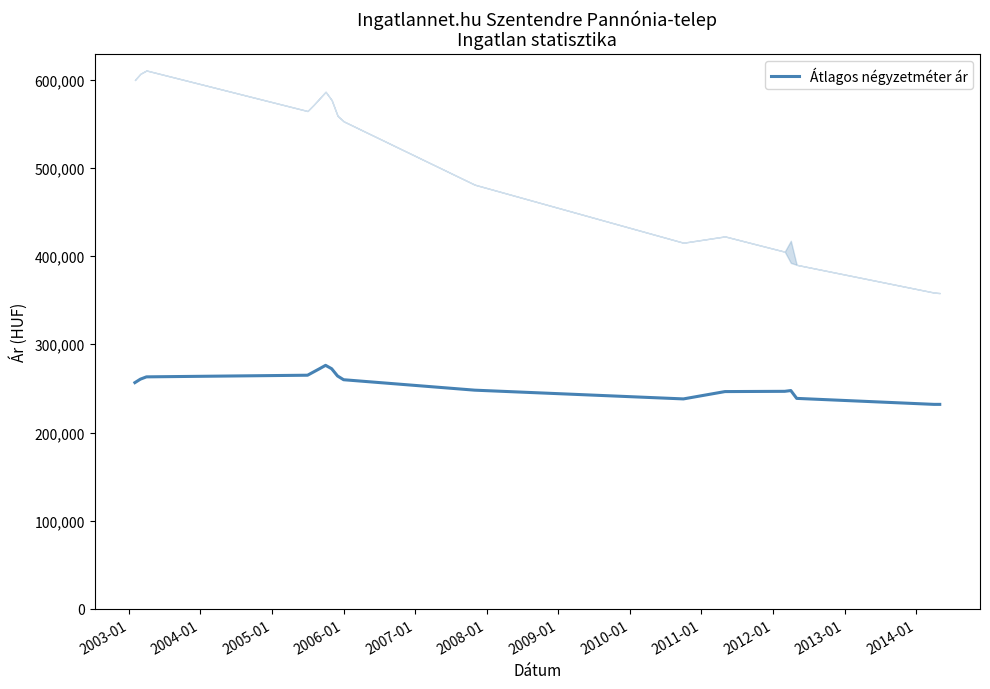

What is the maximum value for Átlagos négyzetméter ár?

276119